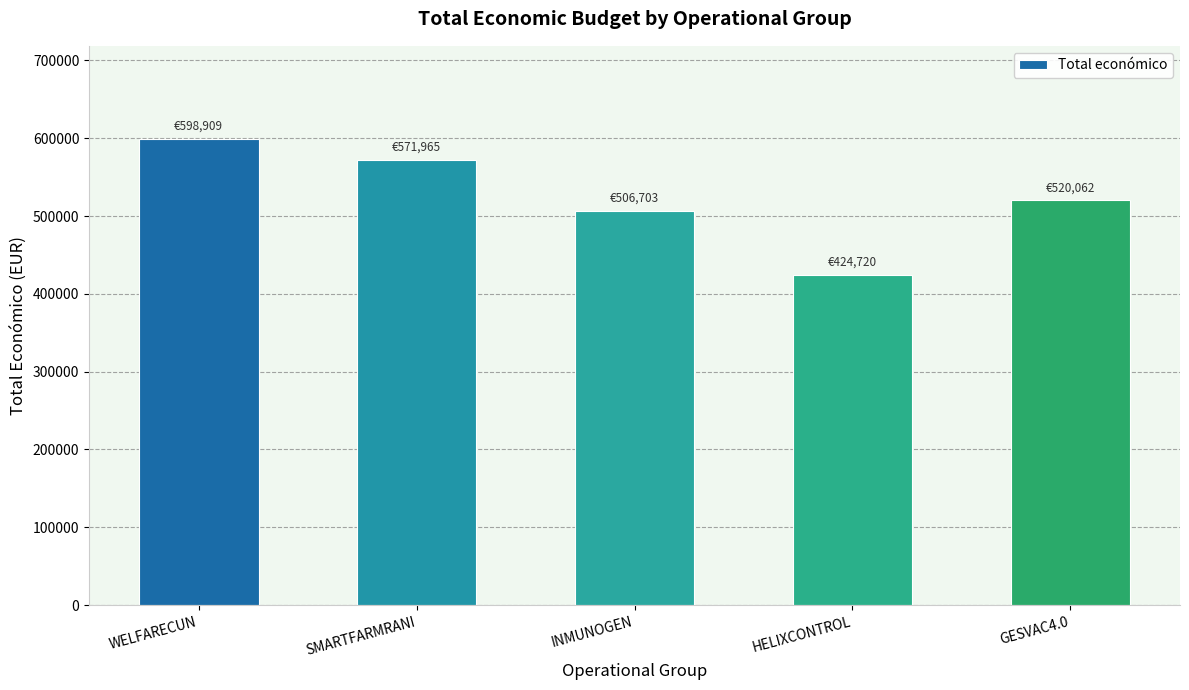

What is the greatest value displayed?

598909